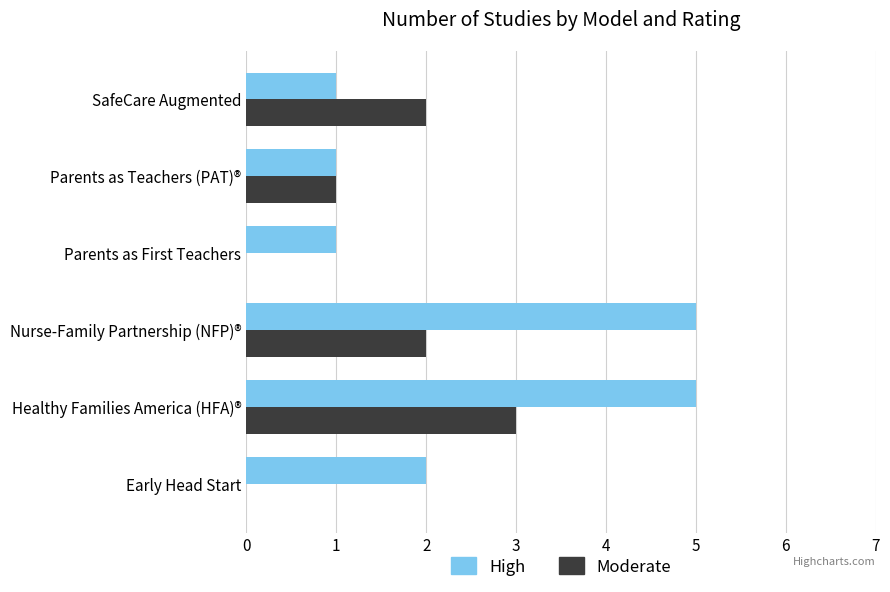

What is the sum of all High values?

15